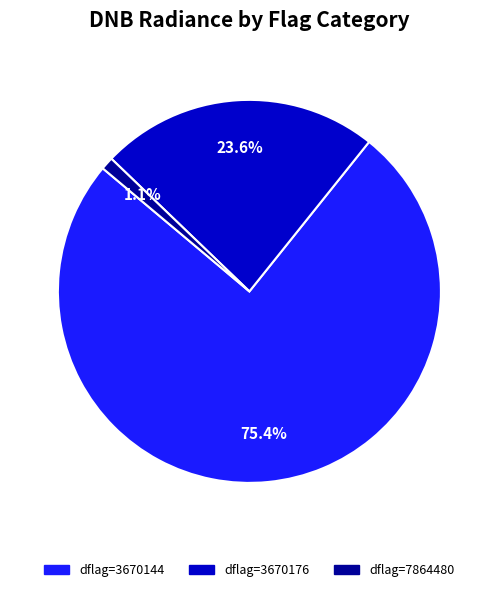

Count the number of slices in the pie.

3